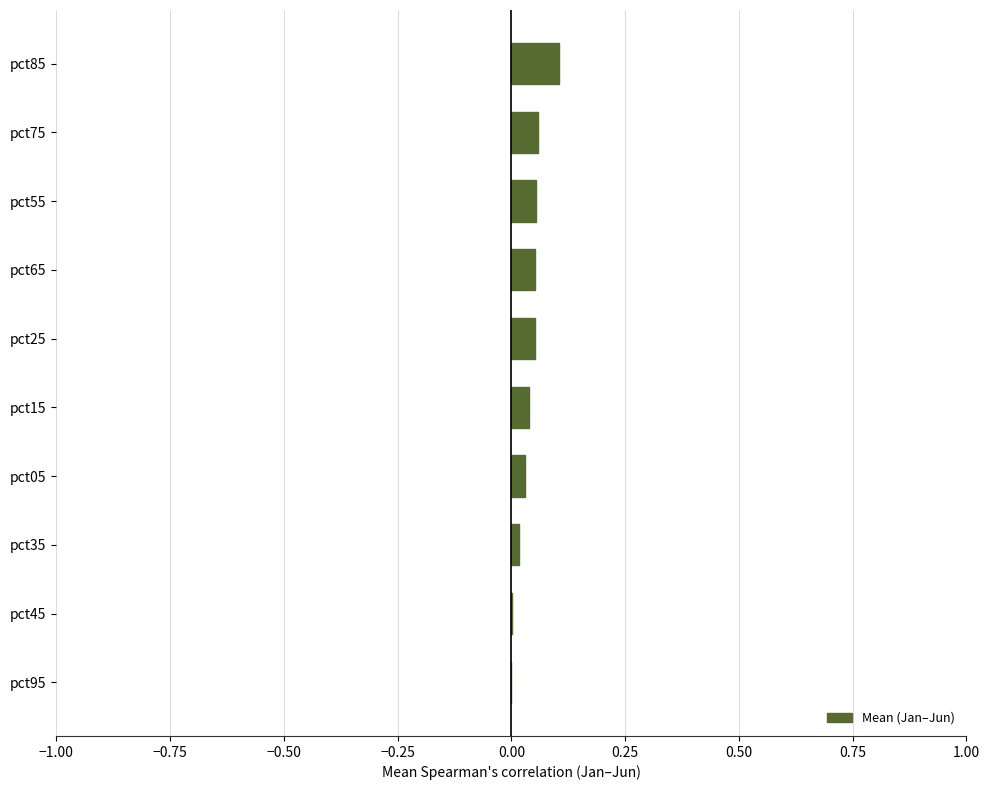

What is the change in value from pct25 to pct85?

+0.1